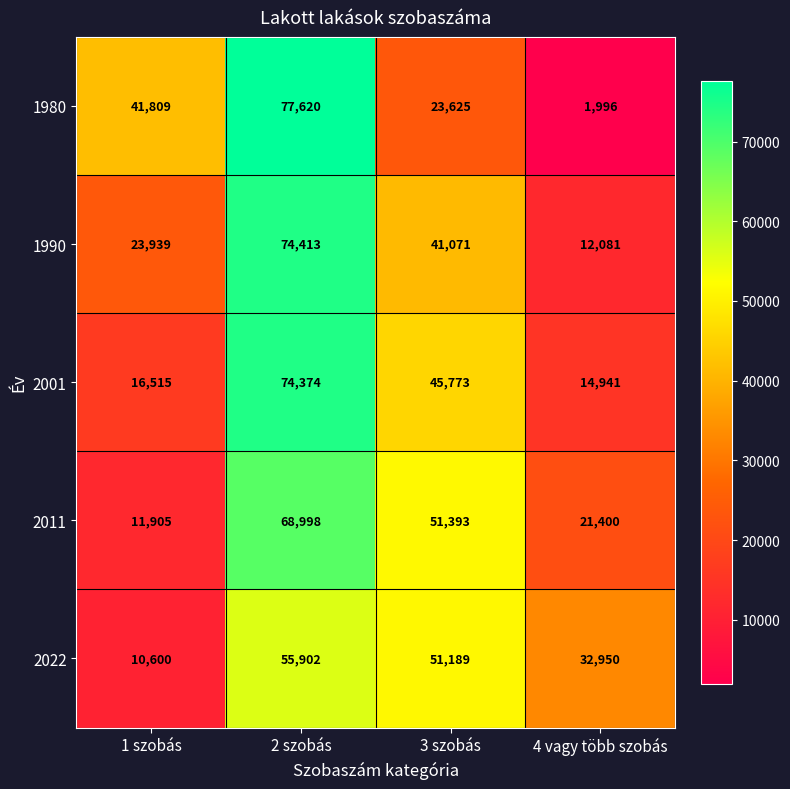

How many 1990 values are between 23939 and 74413?

3